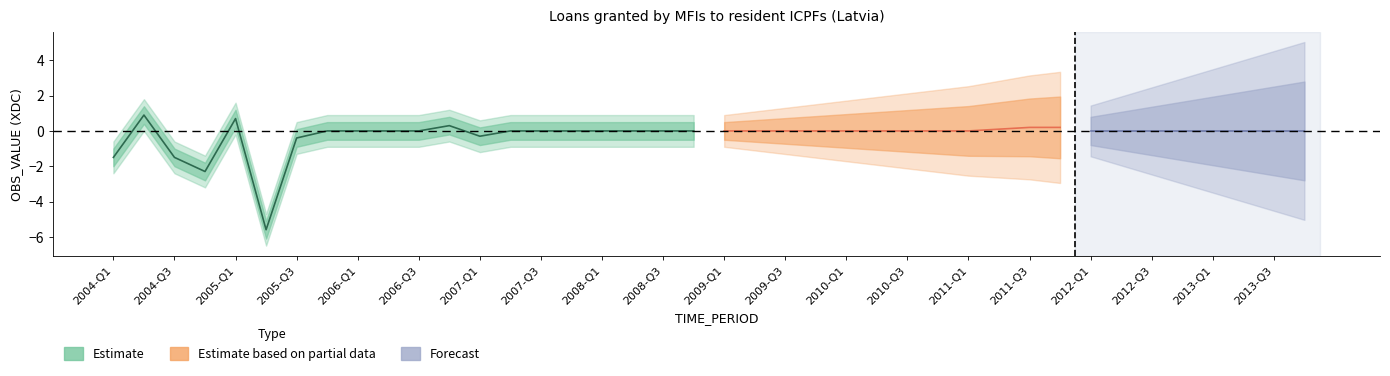

List the labels in order of value, largest first.

2004-Q2, 2005-Q1, 2006-Q4, 2011-Q3, 2011-Q4, 2011-Q2, 2005-Q4, 2006-Q1, 2006-Q2, 2006-Q3, 2007-Q2, 2007-Q3, 2007-Q4, 2008-Q1, 2008-Q2, 2008-Q3, 2008-Q4, 2009-Q1, 2009-Q2, 2009-Q3, 2009-Q4, 2010-Q1, 2010-Q2, 2010-Q3, 2010-Q4, 2011-Q1, 2012-Q1, 2012-Q2, 2012-Q3, 2012-Q4, 2013-Q1, 2013-Q2, 2013-Q3, 2013-Q4, 2007-Q1, 2005-Q3, 2004-Q1, 2004-Q3, 2004-Q4, 2005-Q2